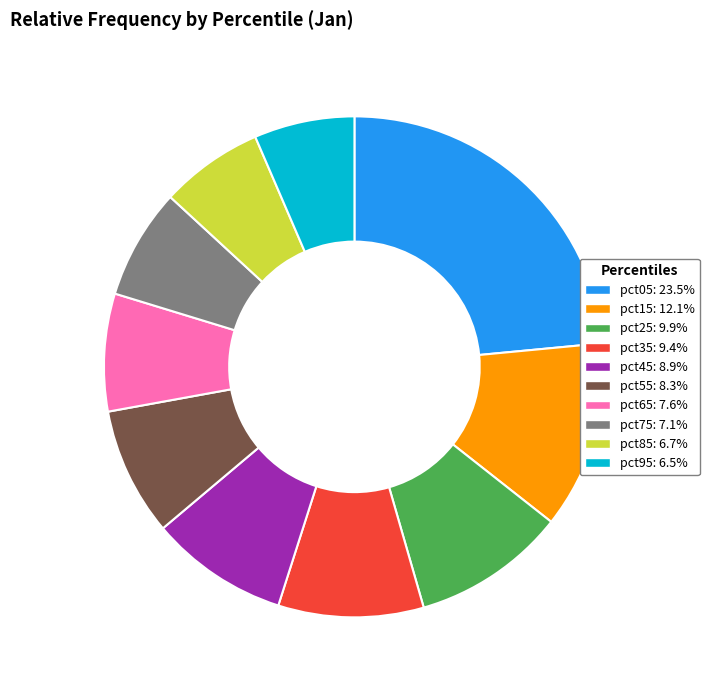

Is there any slice that represents more than half of the pie?

No